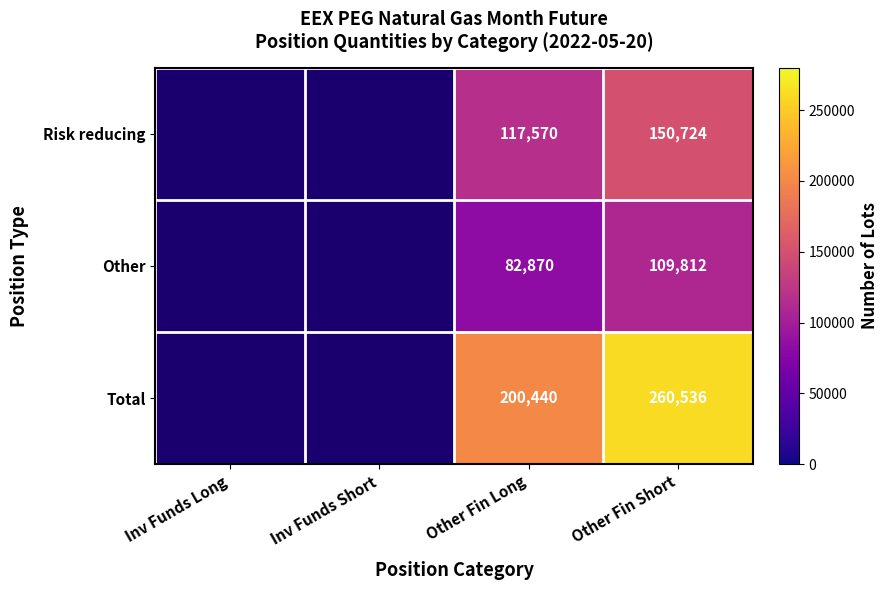

What is the difference between the highest and lowest values at Other Fin Short?

150724